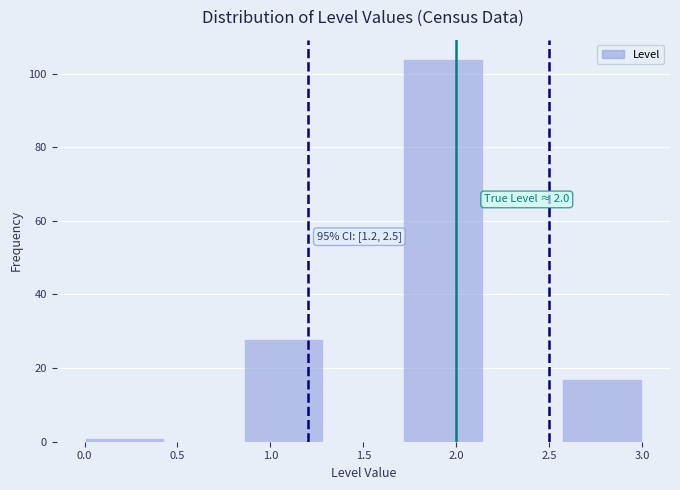

Over which range of the x-axis is the bar tallest?

1.70 to 2.15